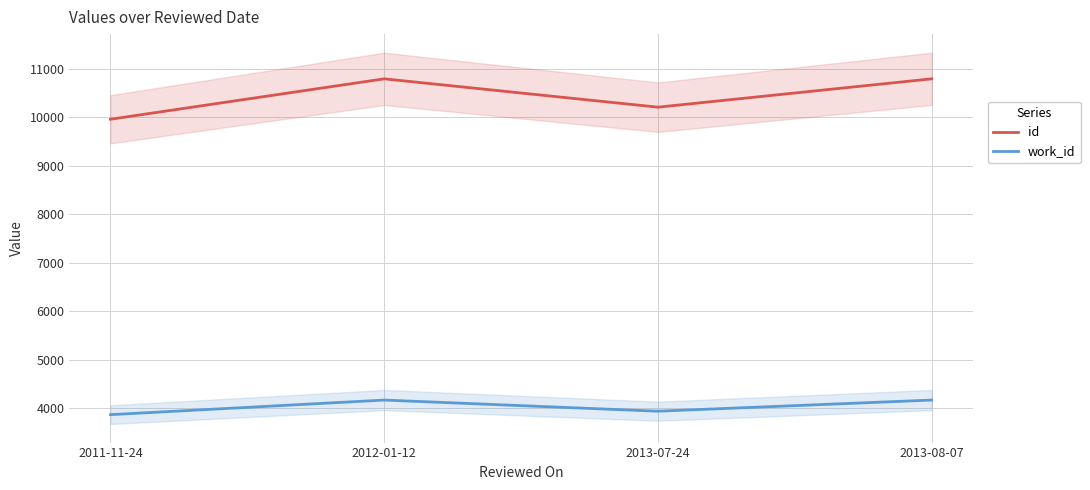

Between 2013-07-24 and 2013-08-07, which series saw the biggest shift?

id